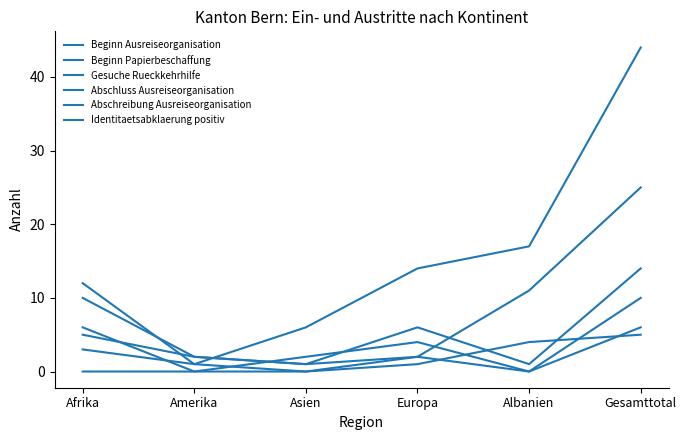

Where do Abschreibung Ausreiseorganisation and Identitaetsabklaerung positiv first cross each other?

Afrika and Amerika